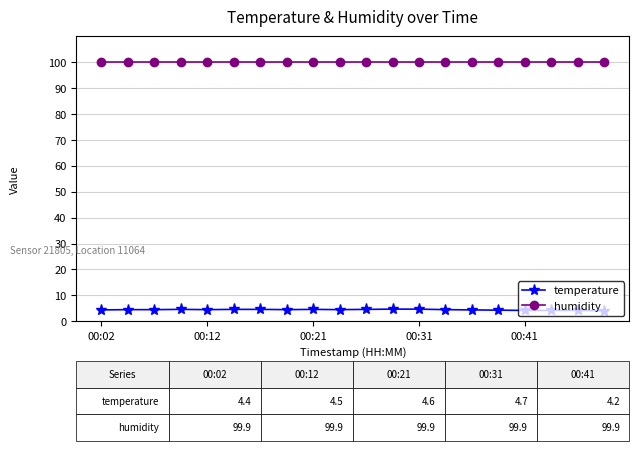

What is the value of the humidity point at the 3rd from the left?

99.9